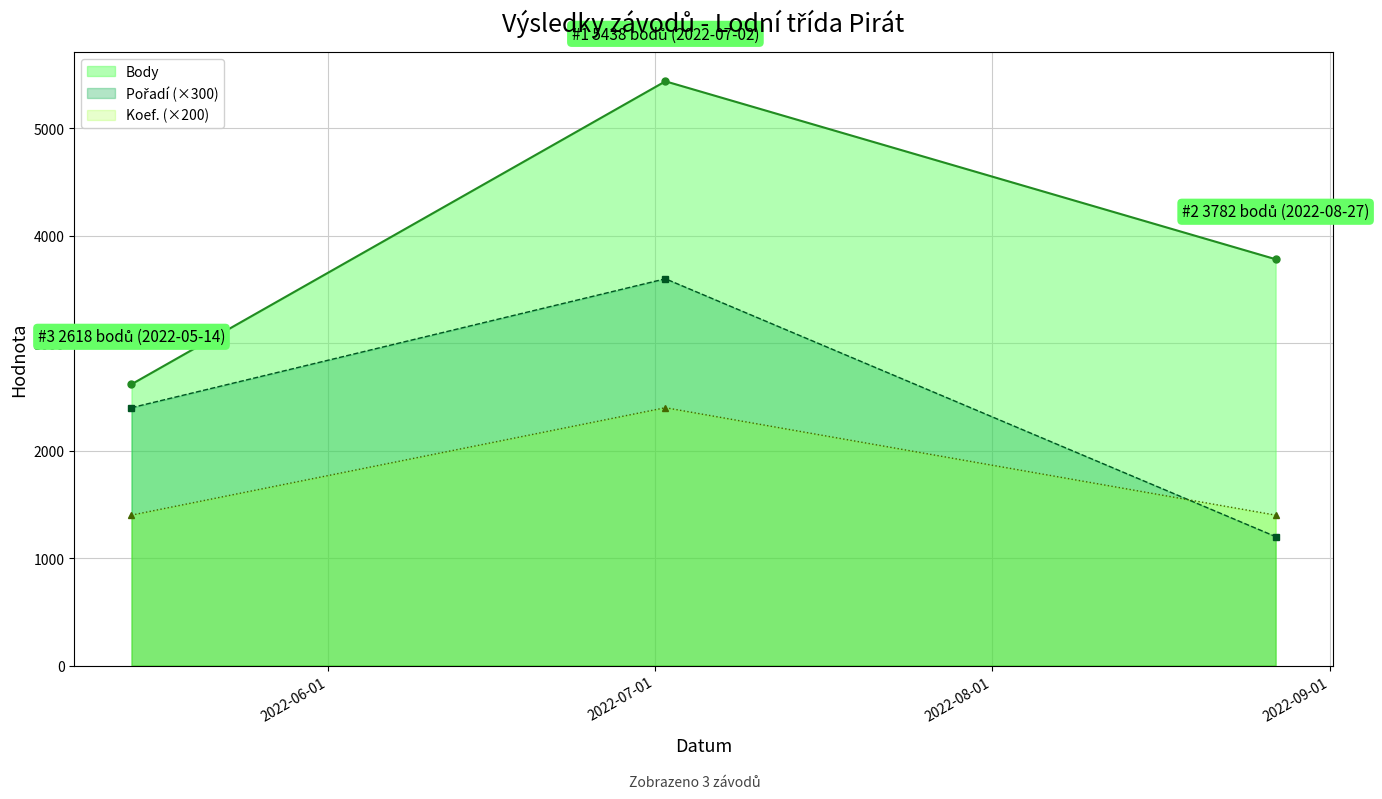

What is the difference between the second highest and minimum values in the Pořadí (×300) series?

1200